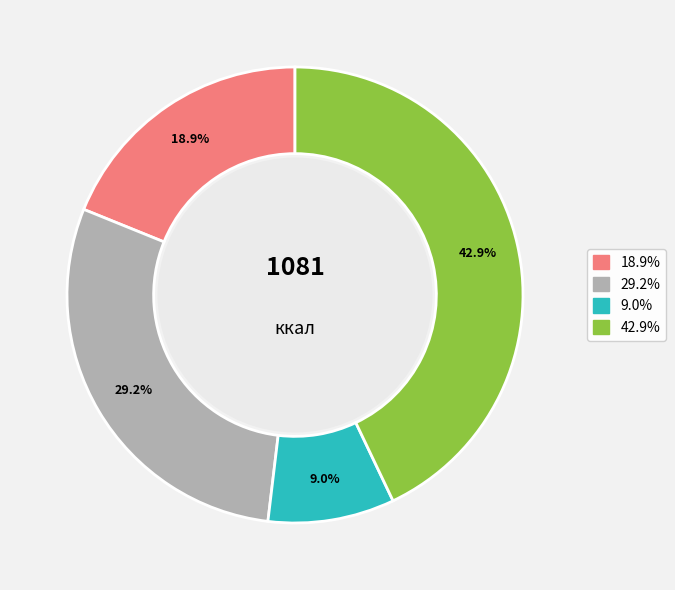

Is there any slice that represents more than half of the pie?

No